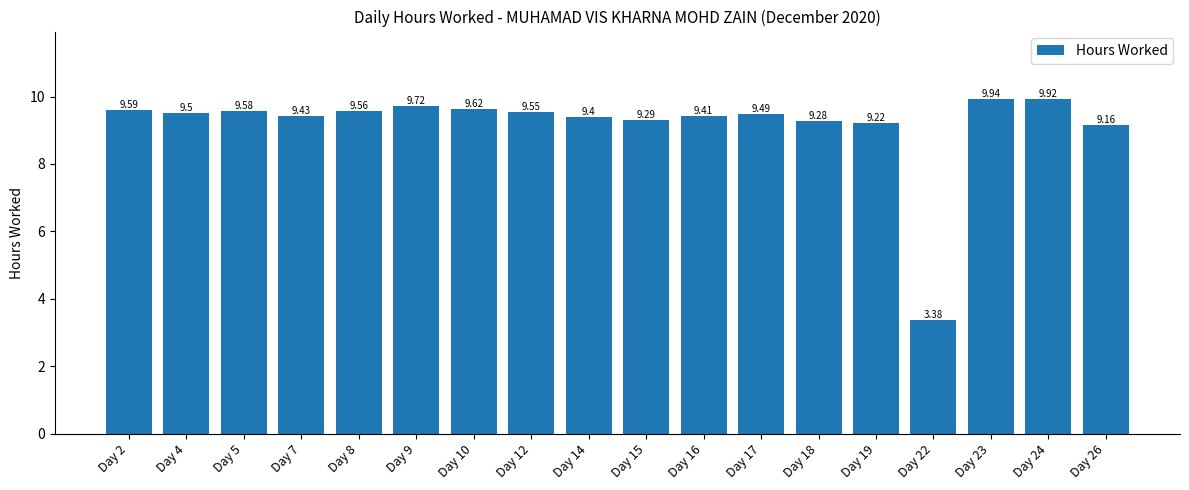

What is the change in value from Day 8 to Day 26?

-0.4